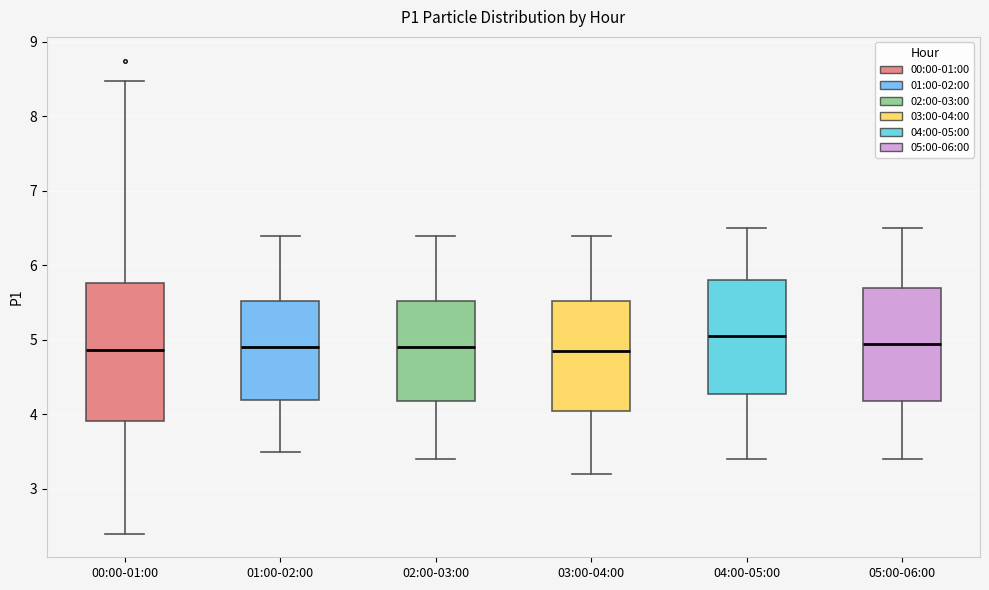

Which box is the tallest, from its lower edge to its upper edge?

00:00-01:00